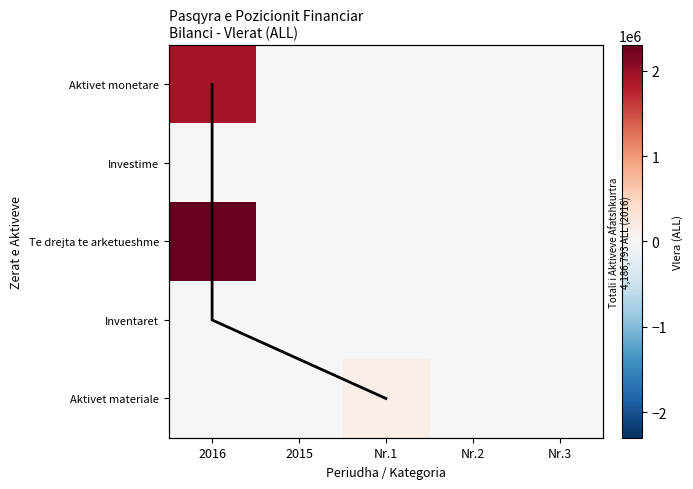

At how many categories does at least one series exceed 2143528?

1